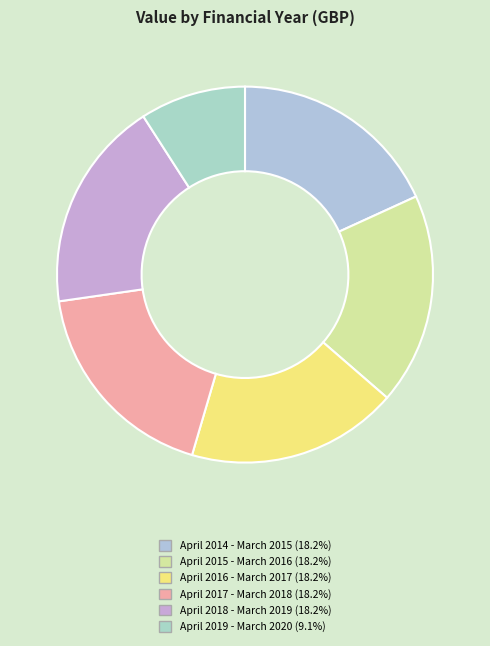

How many slices are in this pie chart?

6